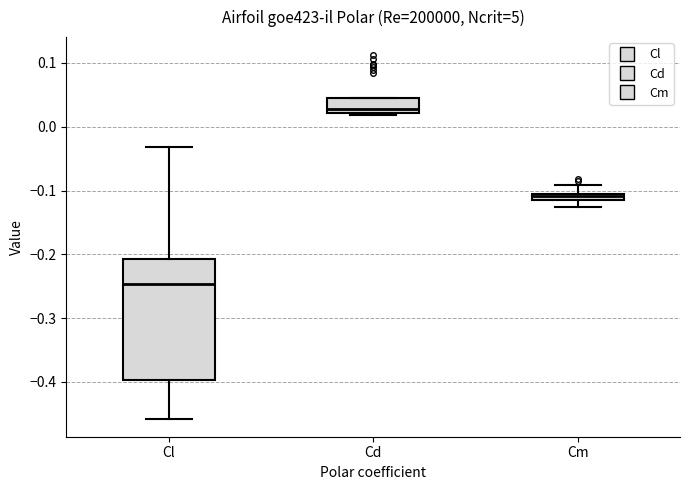

Which box has the highest median line?

Cd